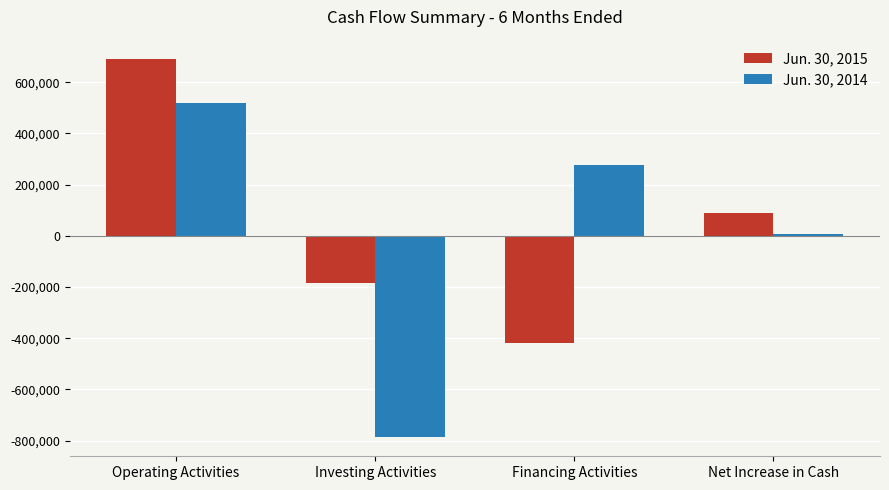

How many Jun. 30, 2014 values are between 7016 and 519108?

3